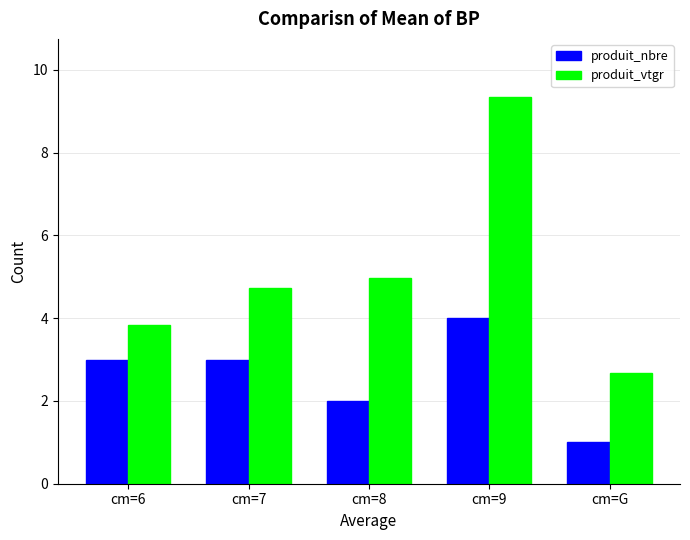

What is the difference between the highest and lowest values at cm=9?

5.3